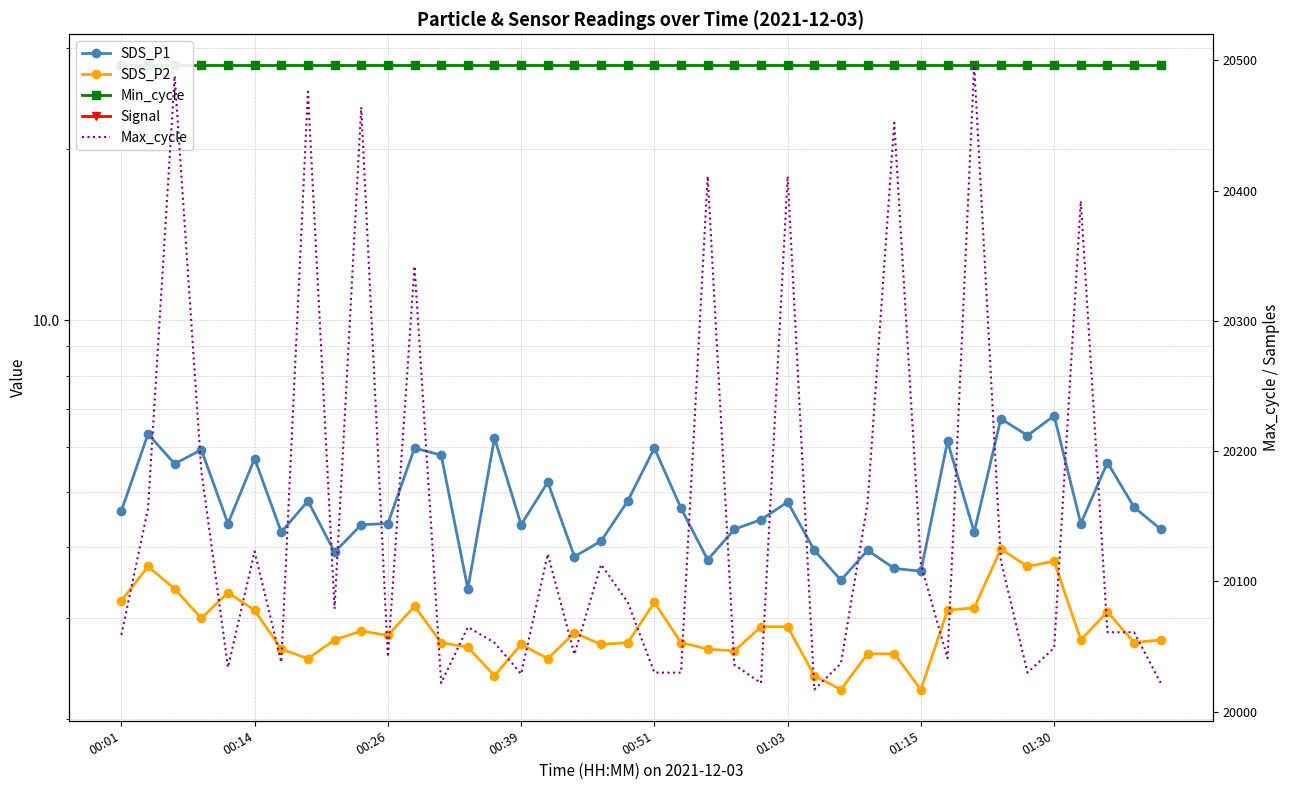

Is the value of SDS_P2 at 20 greater than the value of Signal at 11?

Yes